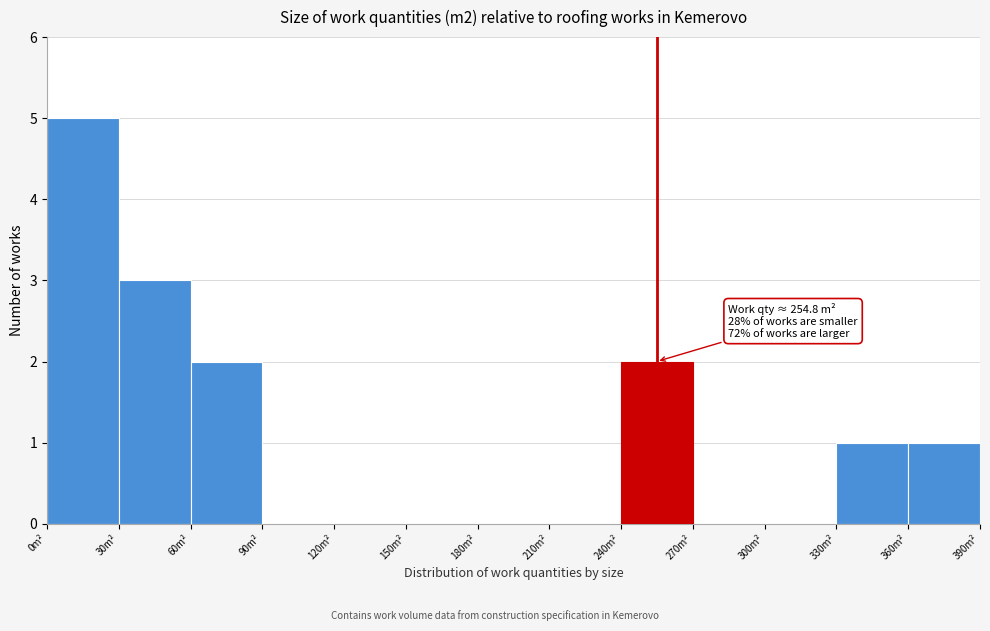

Over which range of the x-axis is the bar tallest?

0 to 30